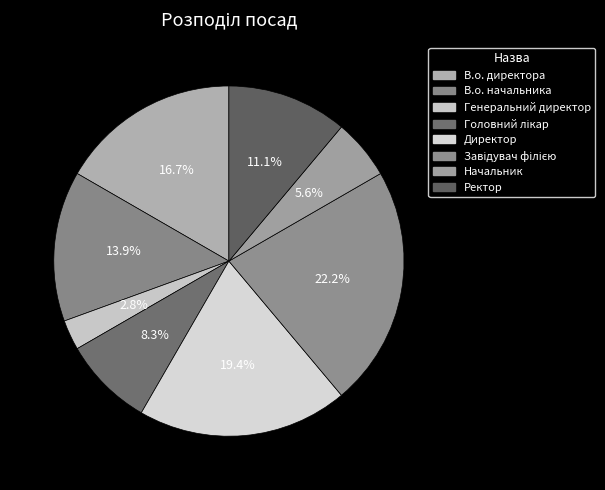

What percentage is NOT represented by Начальник?

94.4%